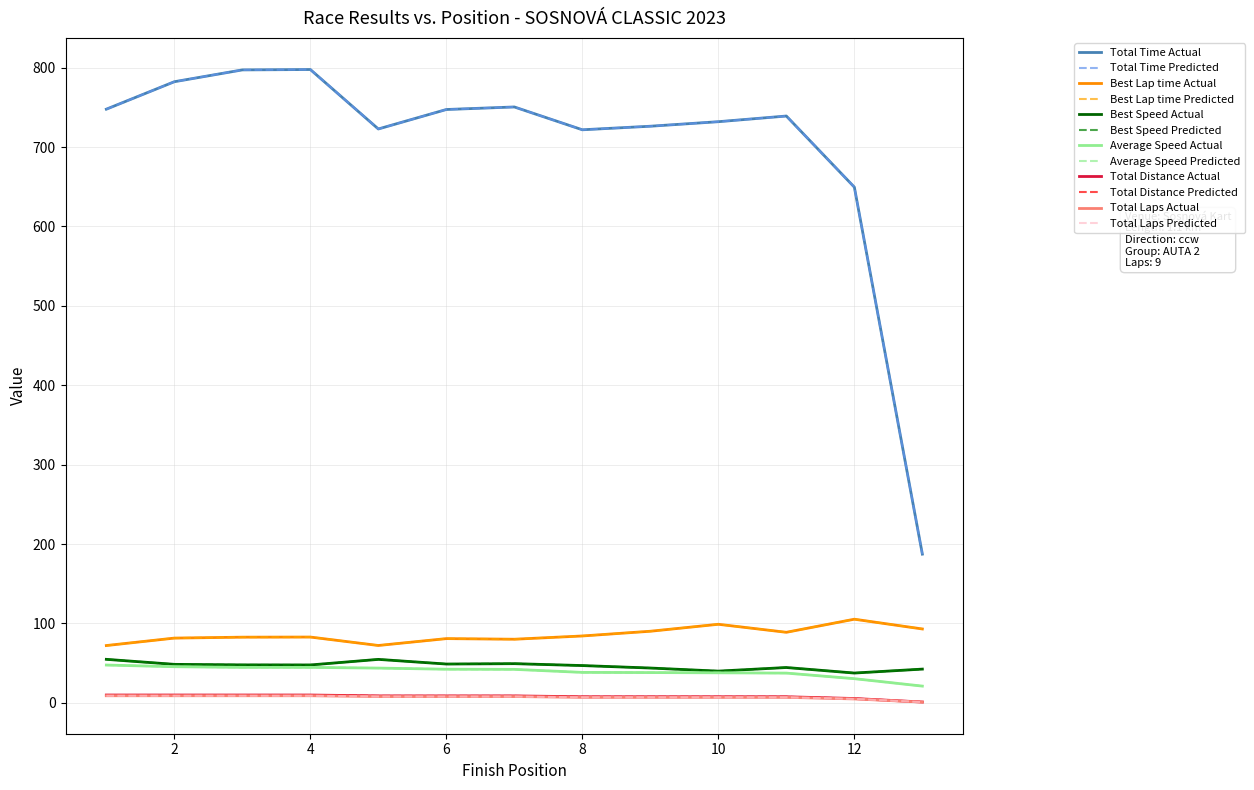

Does the chart have visible grid lines?

Yes